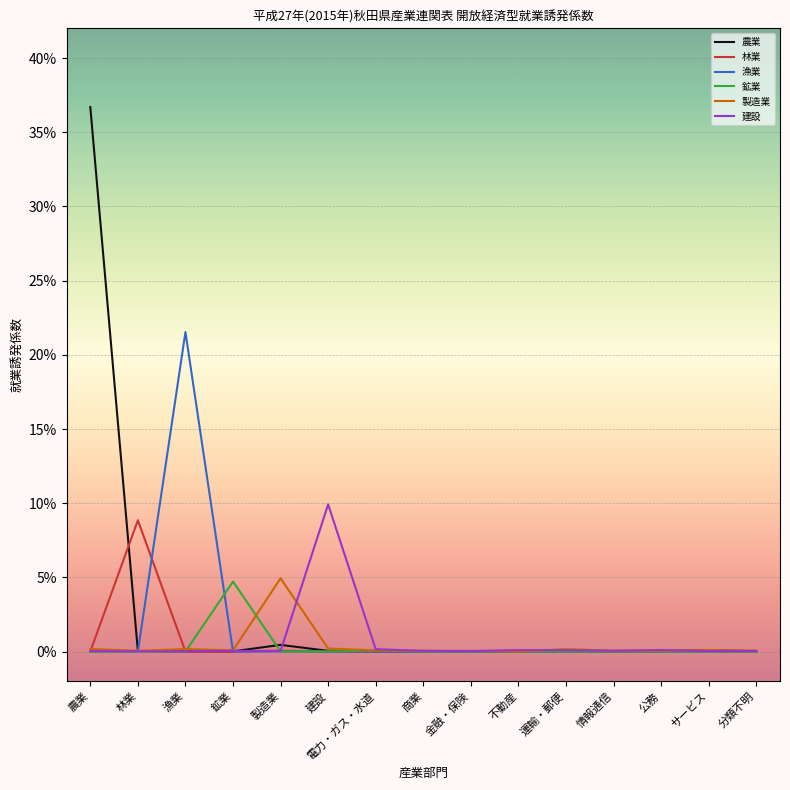

What are all the series names shown in the legend?

農業, 林業, 漁業, 鉱業, 製造業, 建設